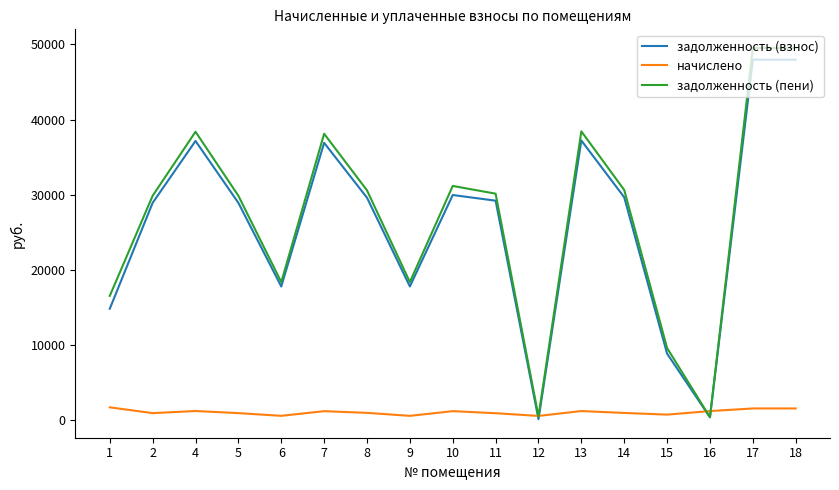

Is the value of задолженность (пени) at 6 greater than the value of задолженность (взнос) at 5?

No